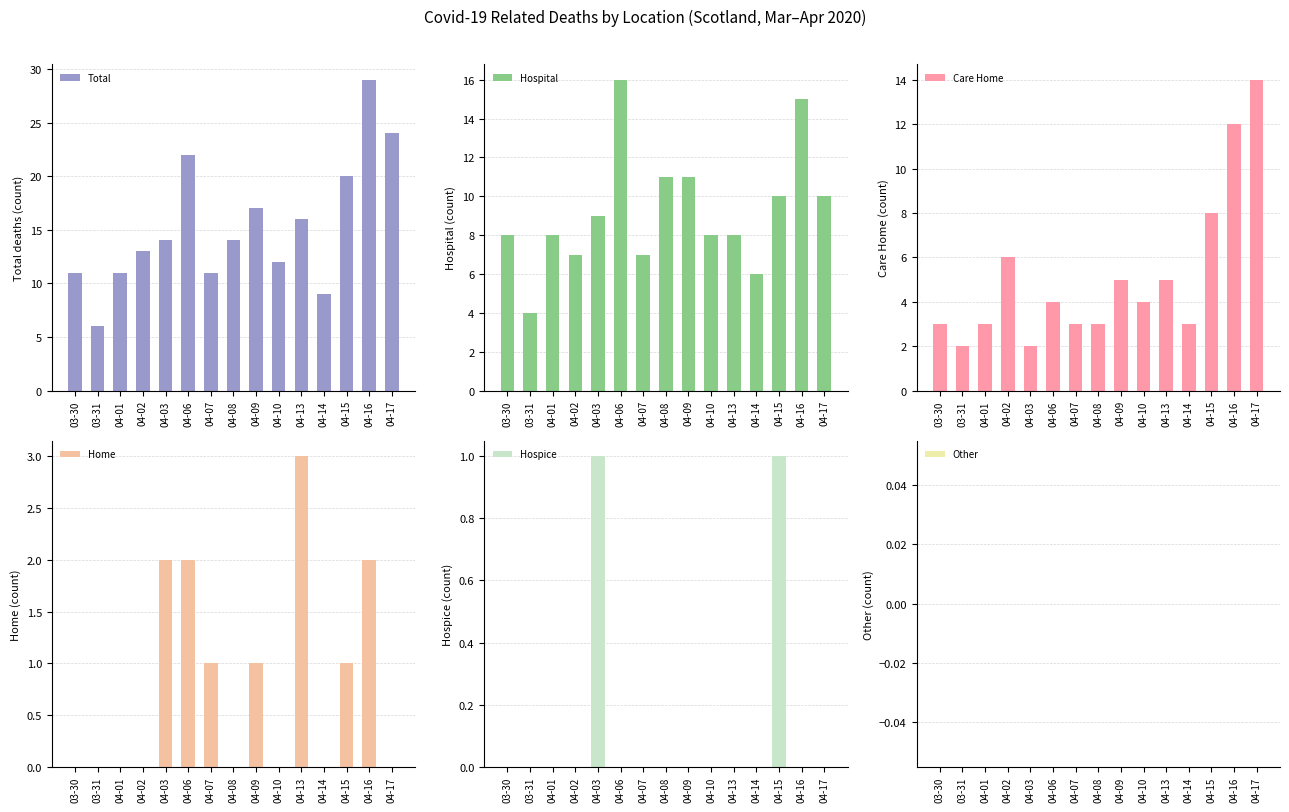

Which category has the highest value across all series?

04-16